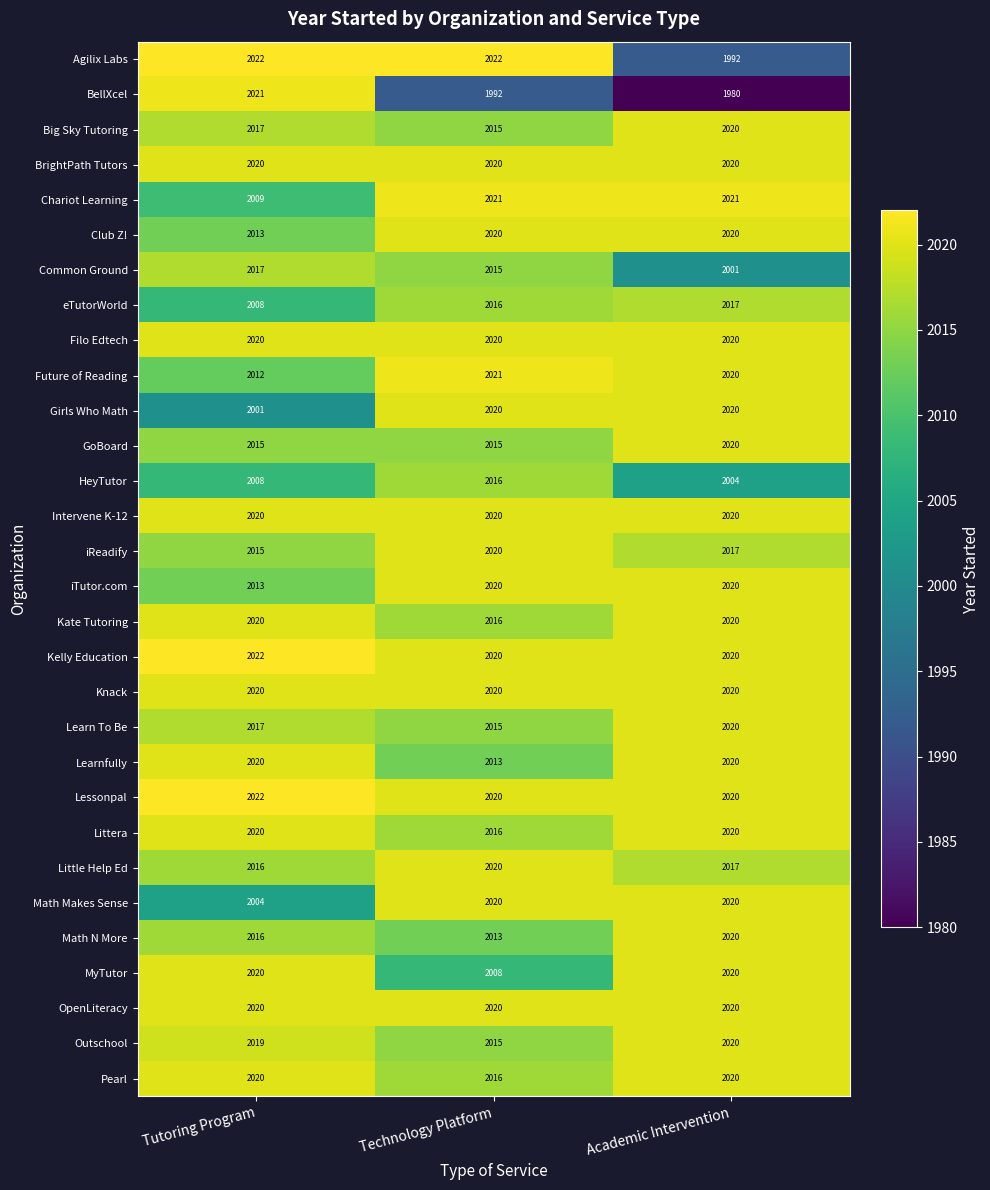

At which label does BellXcel reach its minimum?

Academic Intervention